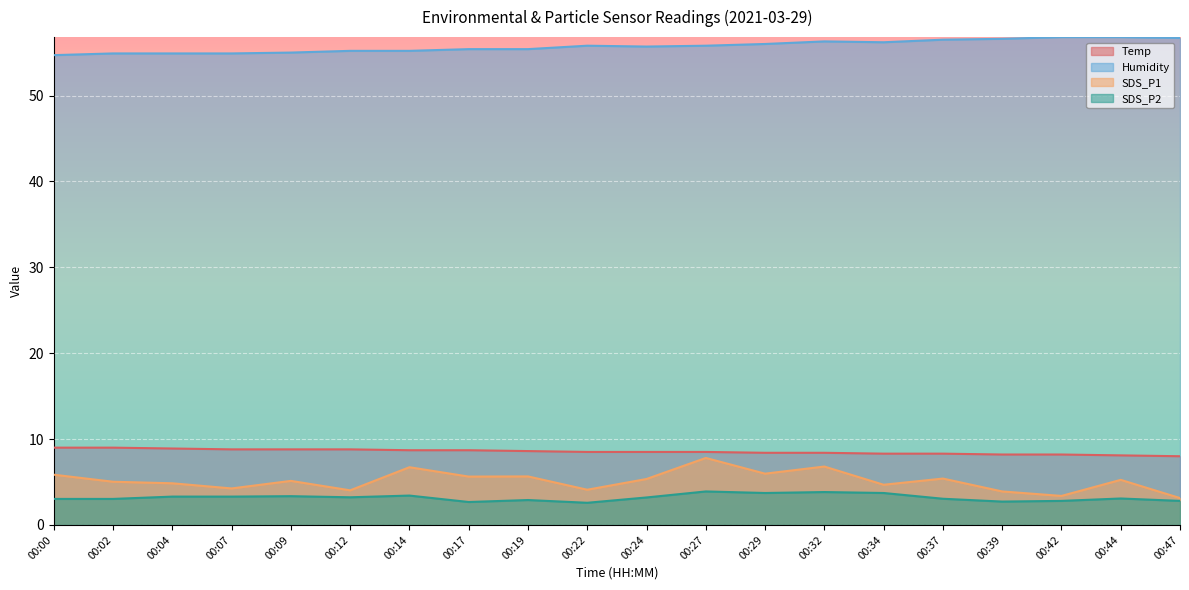

At which label does SDS_P1 reach its minimum?

00:47